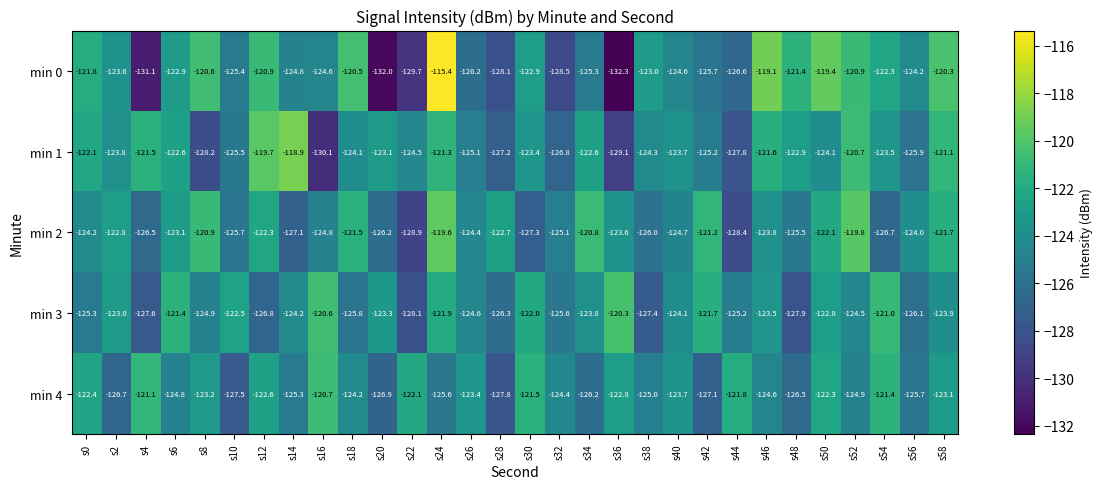

True or false: min 1 has a value of -124.1 at s50.

True